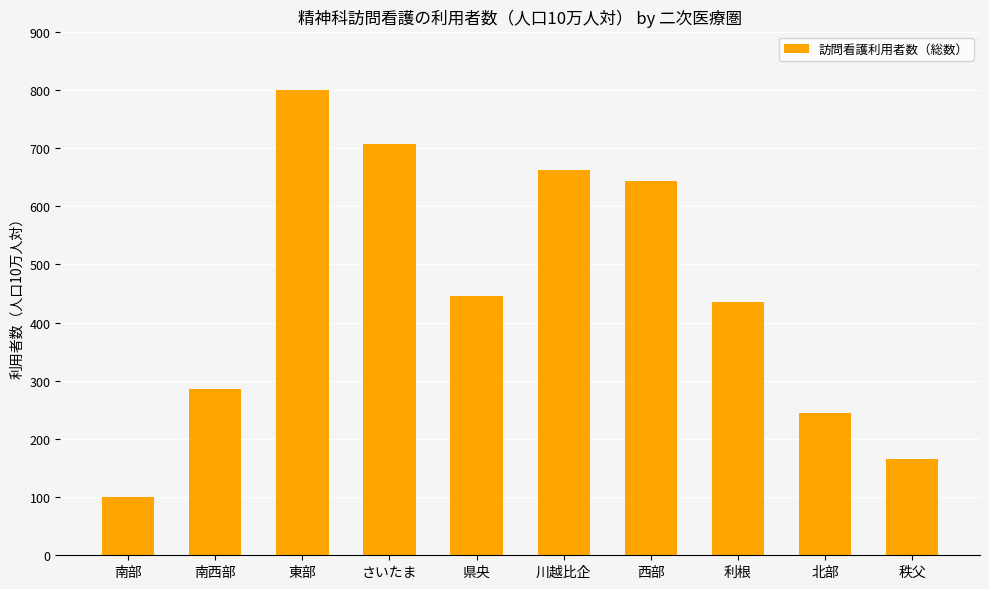

Reading right to left, transcribe all the data shown in this chart.

166.0	244.0	435.0	643.0	663.0	445.0	706.0	800.0	285.0	100.0